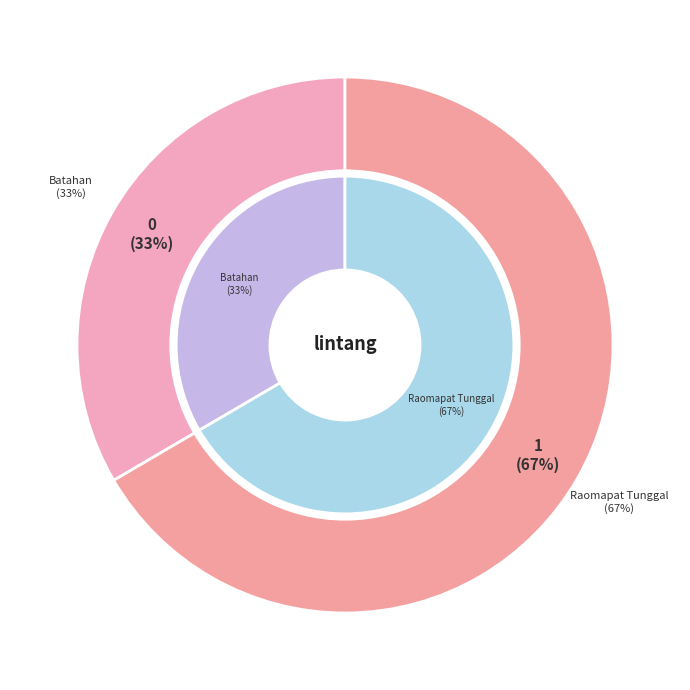

To the nearest percent, what is the difference between the Batahan and Raomapat Tunggal slice percentages?

33%